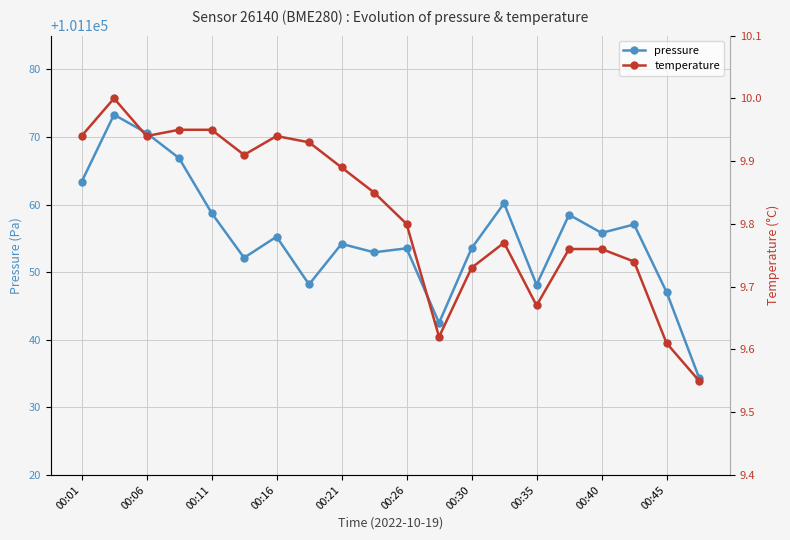

The pressure series shows 41599.9 at 13. True or false?

False